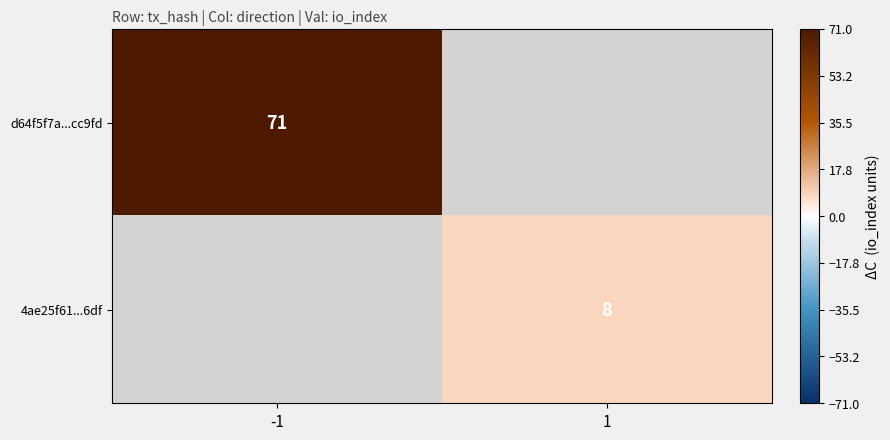

Is the value of 4ae25f61...6df at 1 greater than the value of d64f5f7a...cc9fd at -1?

No